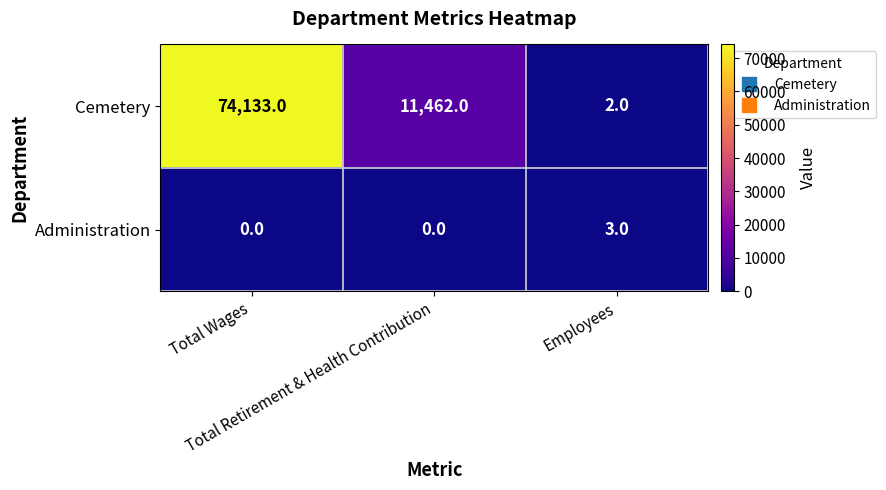

Which series has the largest total across all categories?

Cemetery